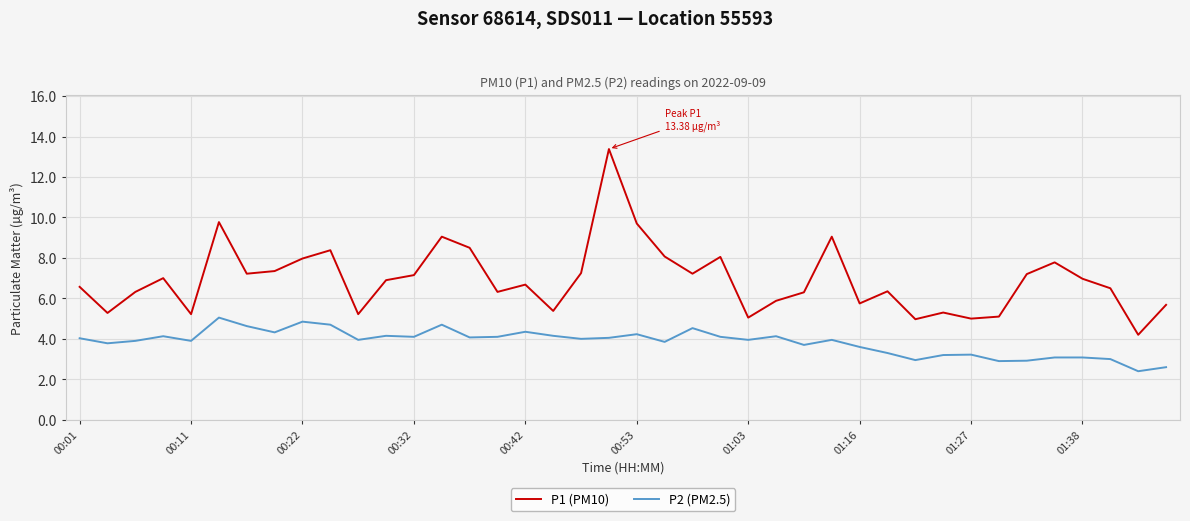

Rank the series by their average value, from highest to lowest.

P1 (PM10), P2 (PM2.5)